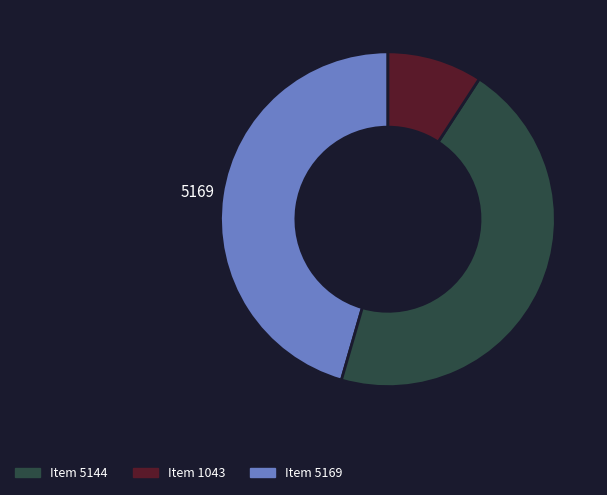

Does any single category account for the majority?

No